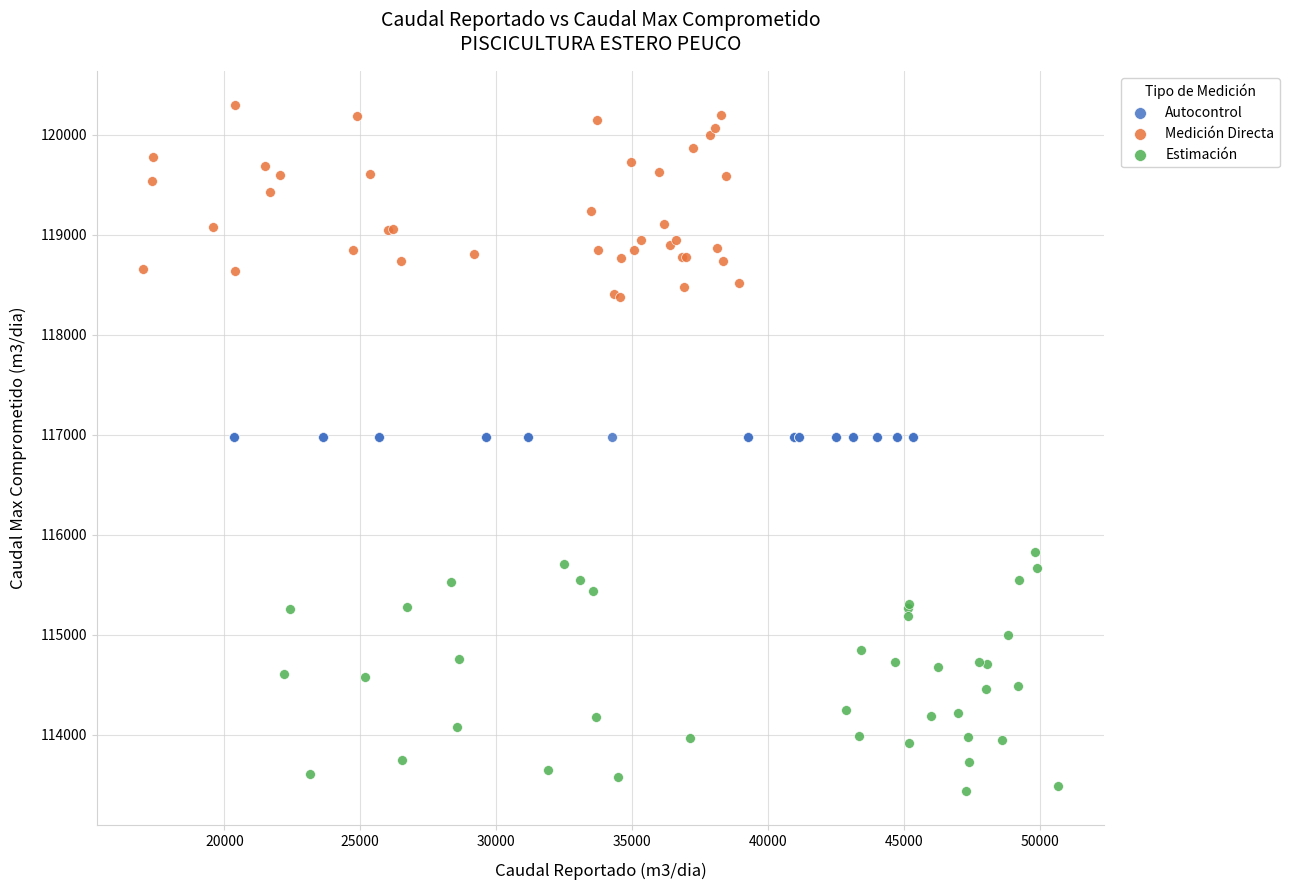

Which series reaches the minimum Y coordinate?

Estimación